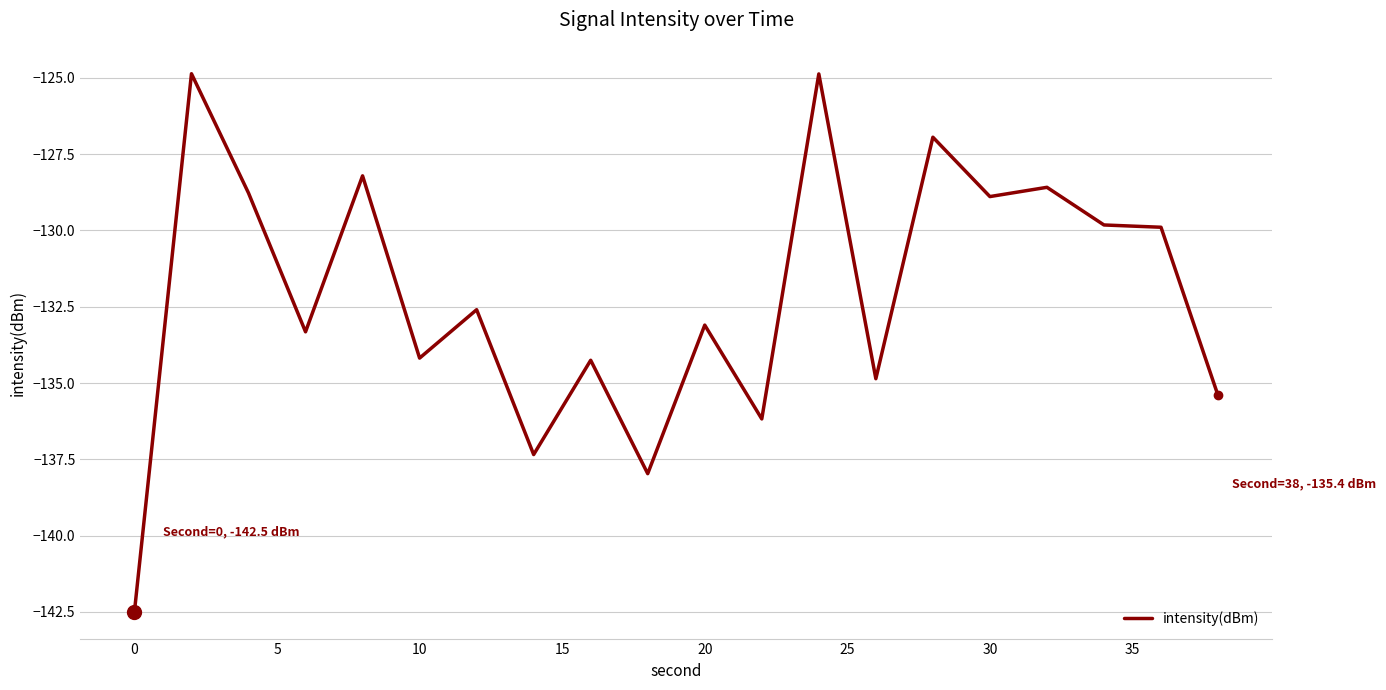

Count the number of data series in this chart.

1